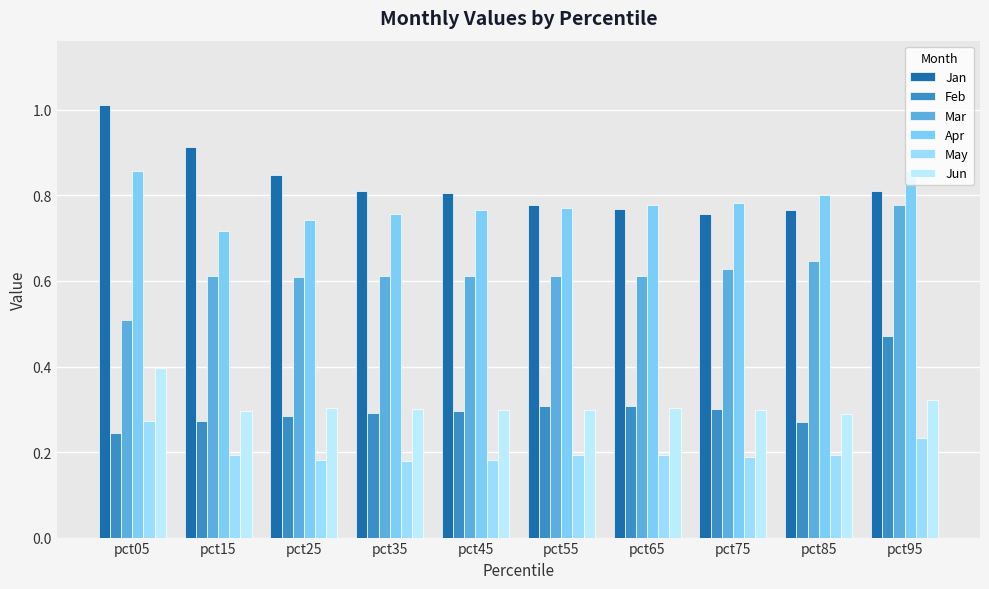

The Jun series shows 0.3 at pct15. True or false?

True